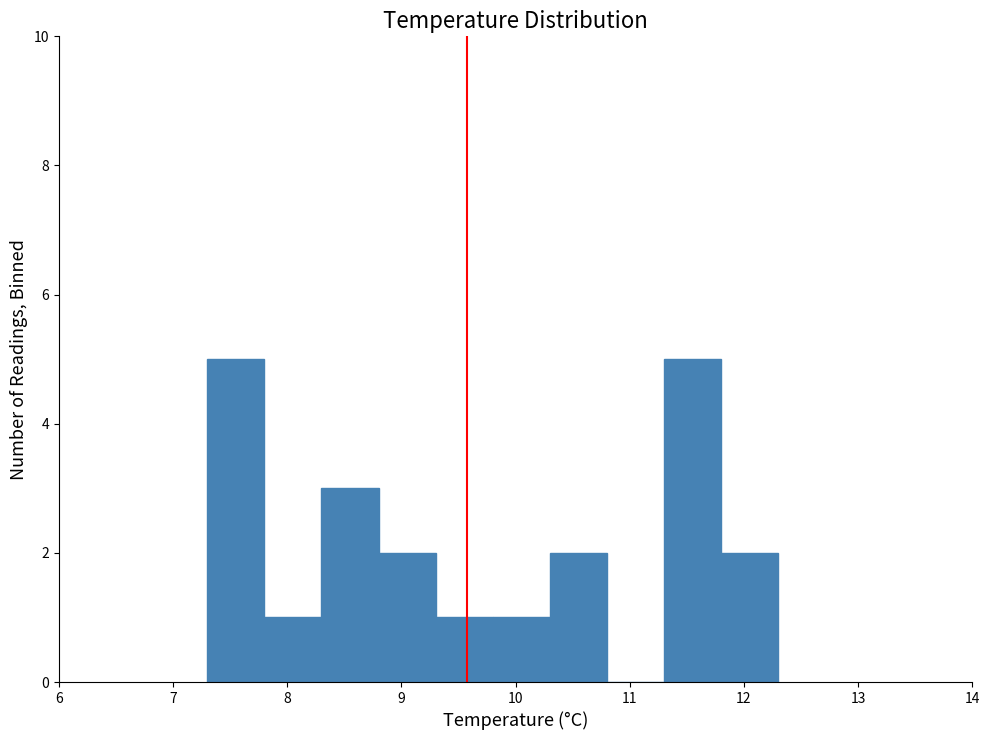

Reading left to right, list every bar in this chart as the range it spans on the x-axis followed by its height. The values are not printed on the chart, so give them approximately, as read against the axis.

7.3 to 7.8: 5
7.8 to 8.3: 1
8.3 to 8.8: 3
8.8 to 9.3: 2
9.3 to 9.8: 1
9.8 to 10.3: 1
10.3 to 10.8: 2
10.8 to 11.3: 0
11.3 to 11.8: 5
11.8 to 12.3: 2